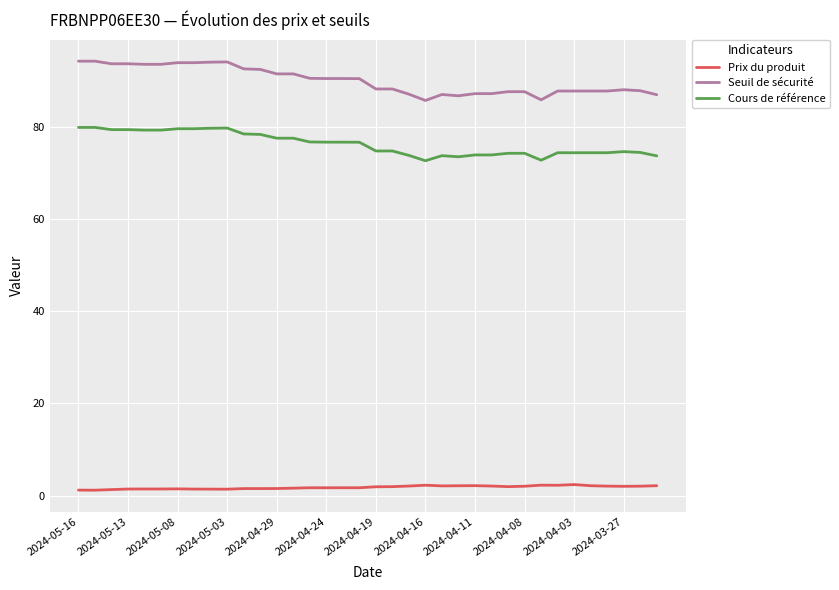

True or false: Cours de référence and Prix du produit intersect in this chart.

False